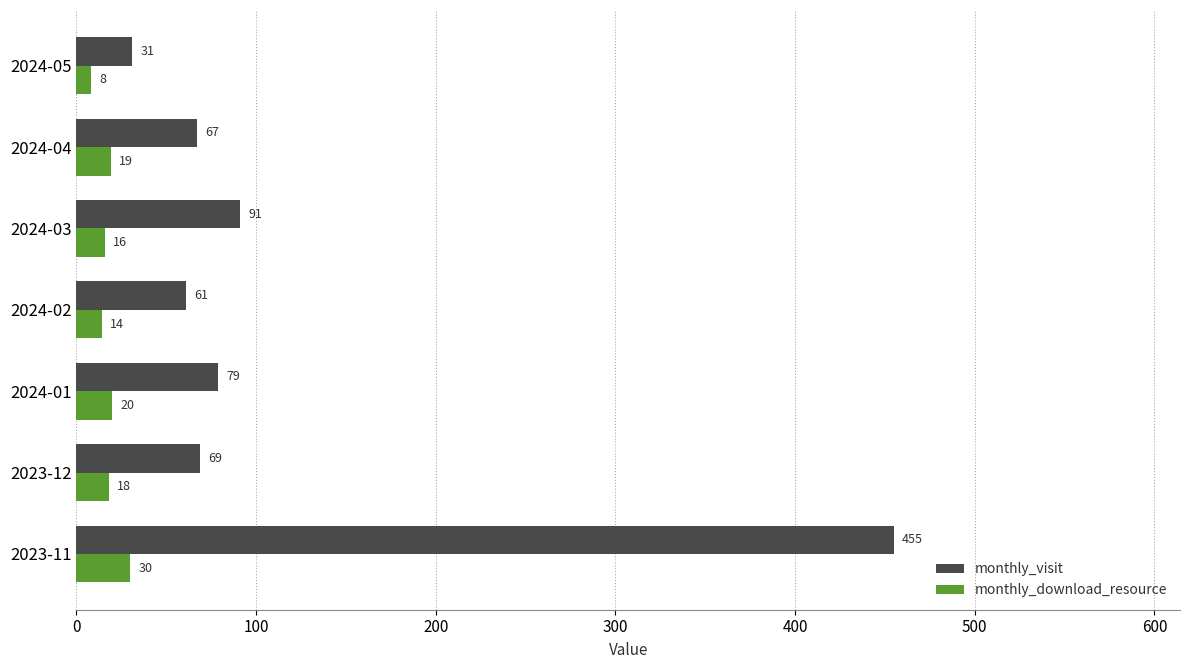

Between 2023-11 and 2024-04, which series saw the biggest shift?

monthly_visit